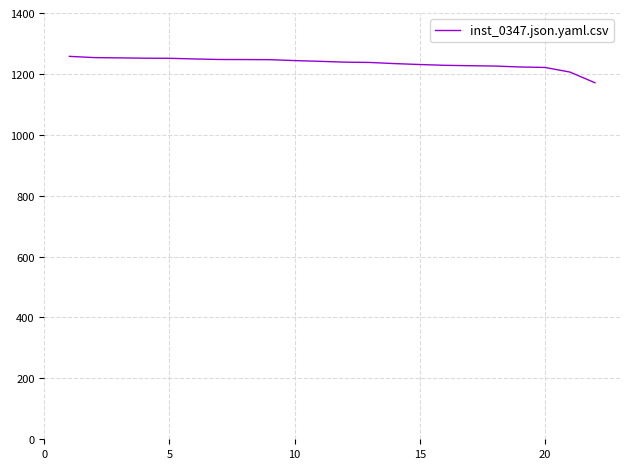

What is the minimum value shown in the chart?

1170.9